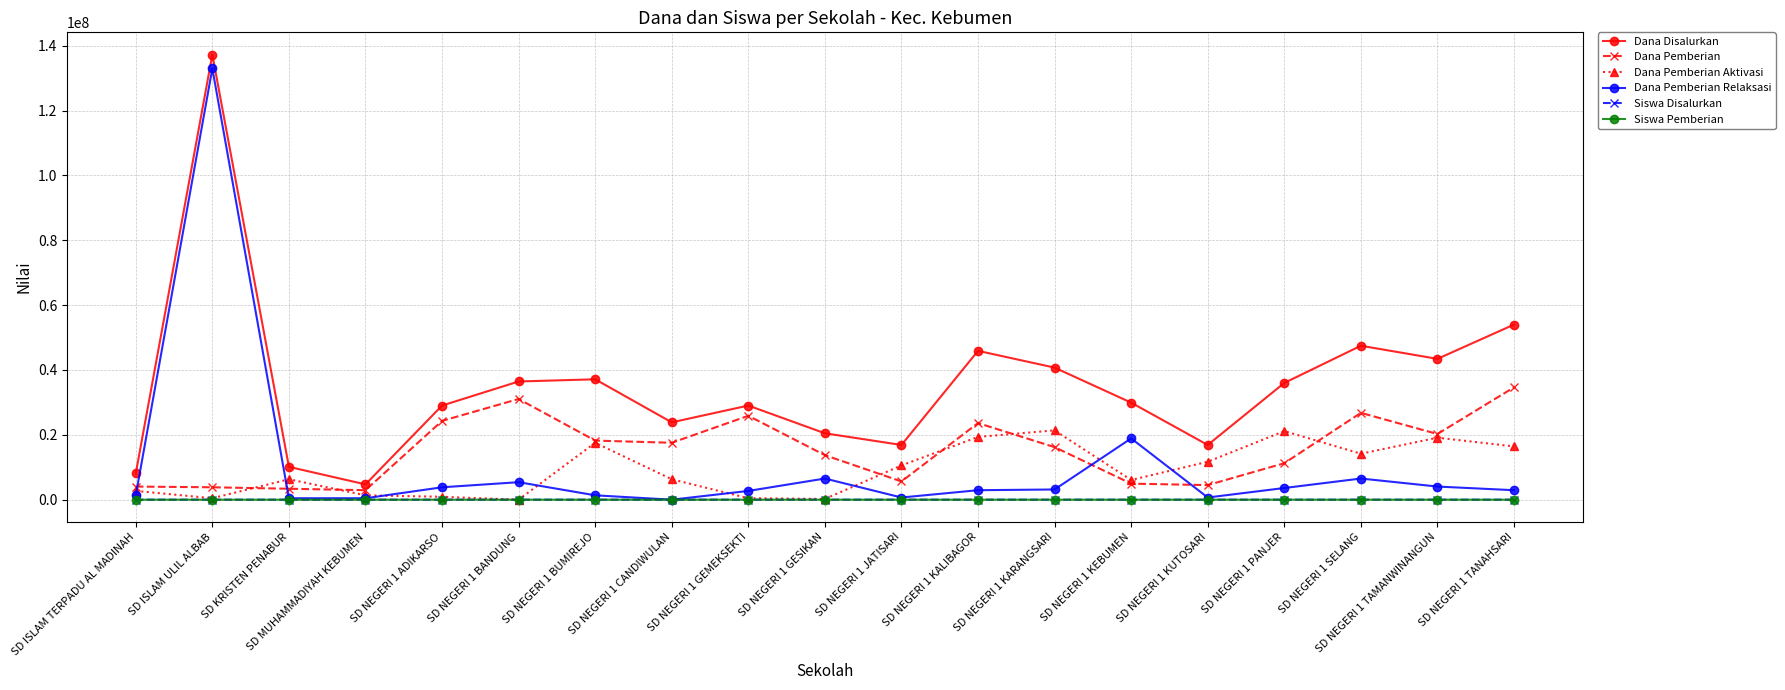

What is the total value across all series at SD NEGERI 1 TANAHSARI?

108000229